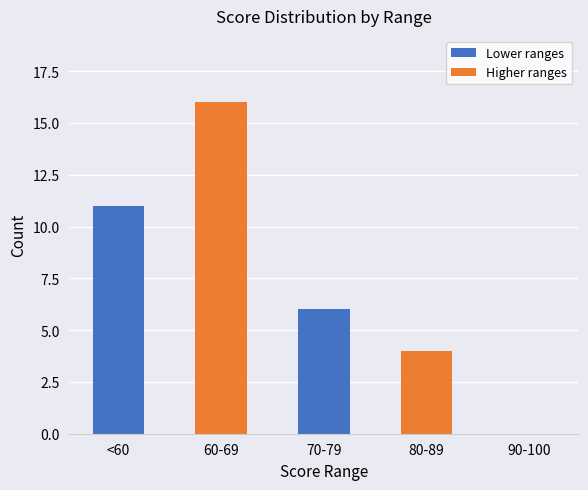

At which label does the data first exceed 6?

<60